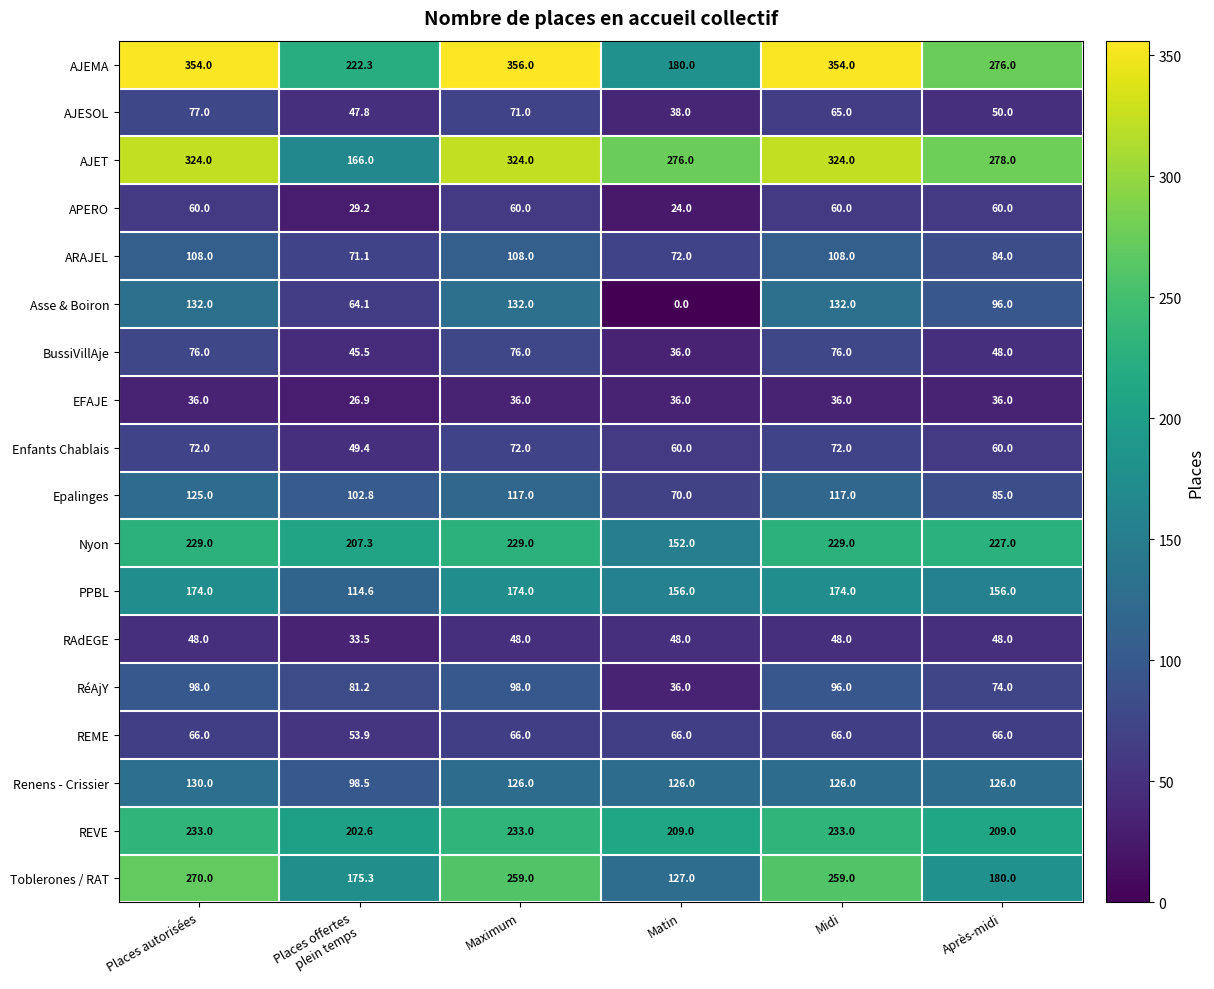

True or false: ARAJEL has a value of 108.0 at Maximum.

True